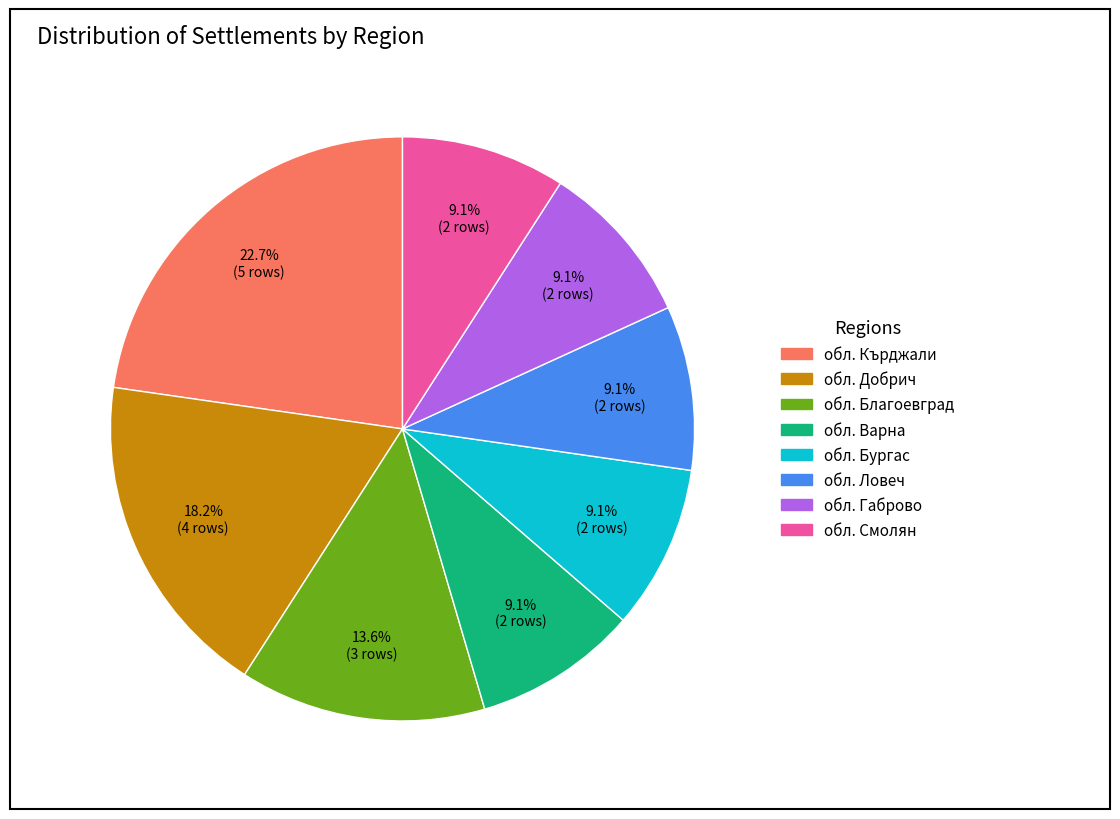

Is there a majority slice in this chart?

No